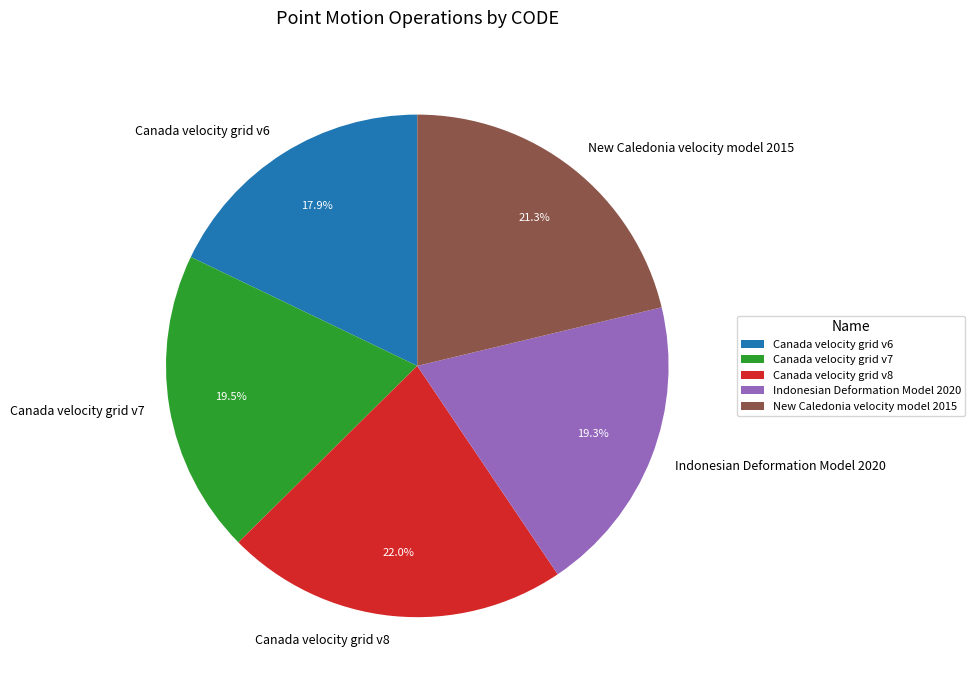

Does Canada velocity grid v7 represent more than half of the total?

No